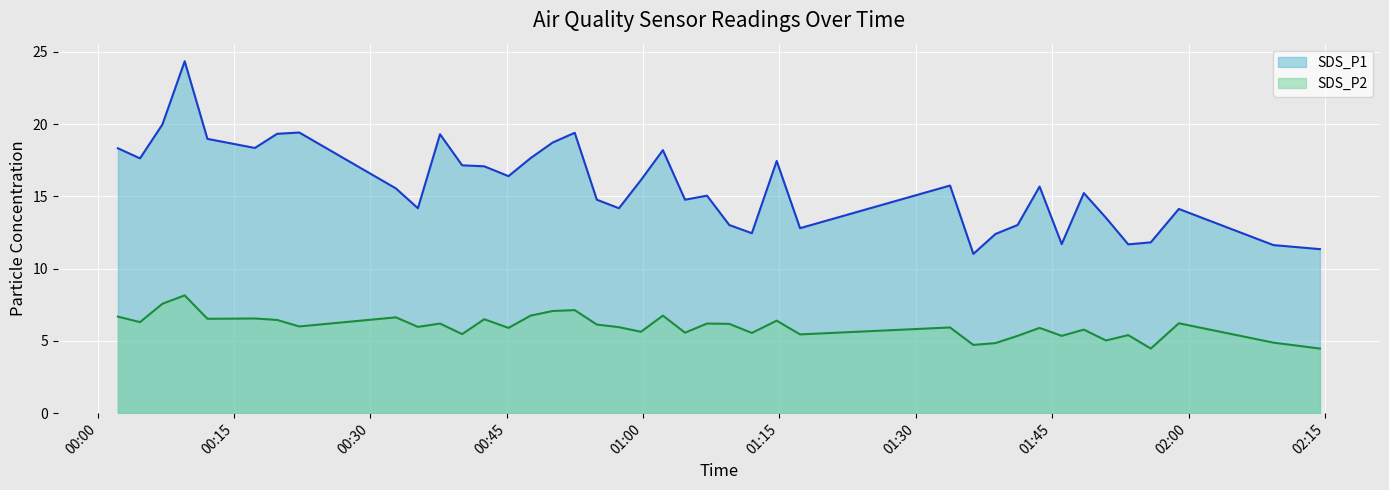

How many distinct data groups are displayed?

2